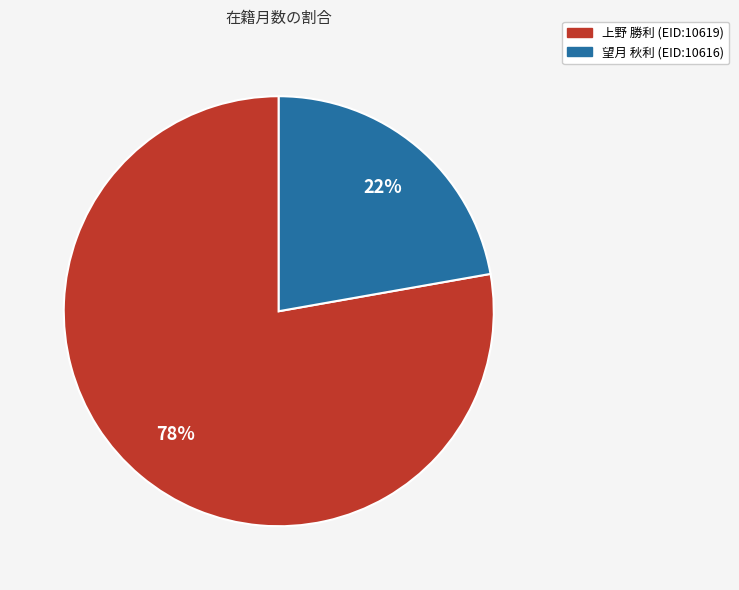

How many slices are in this pie chart?

2